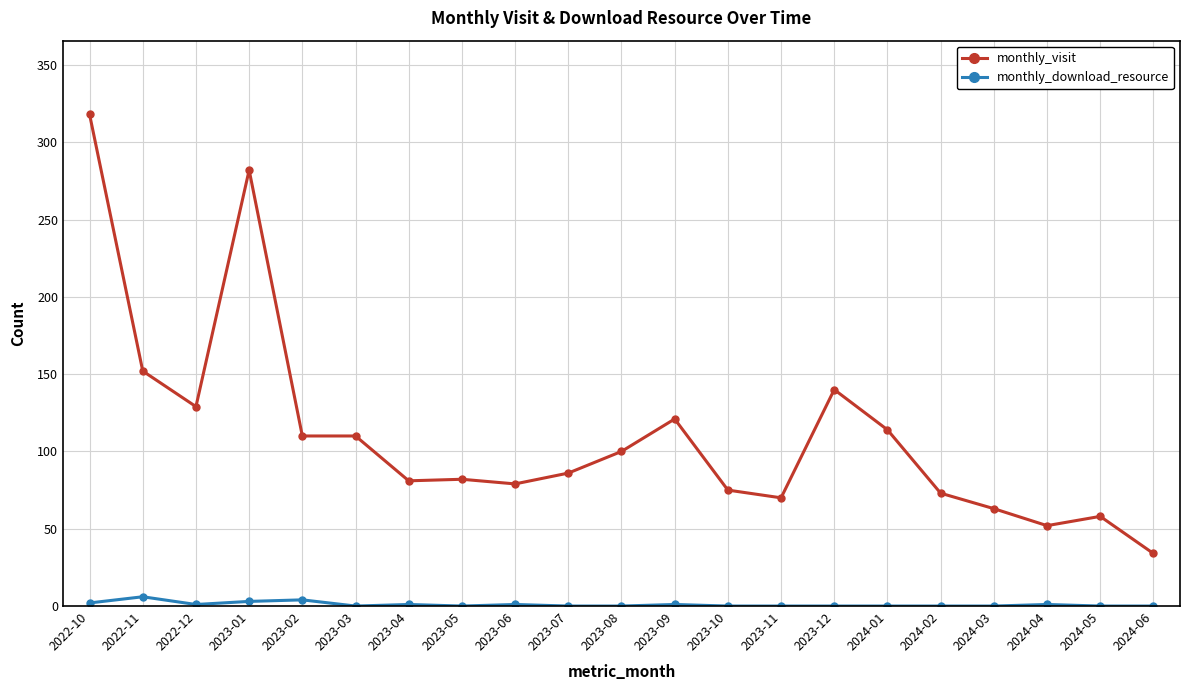

Where is the first local maximum for monthly_visit?

2023-01